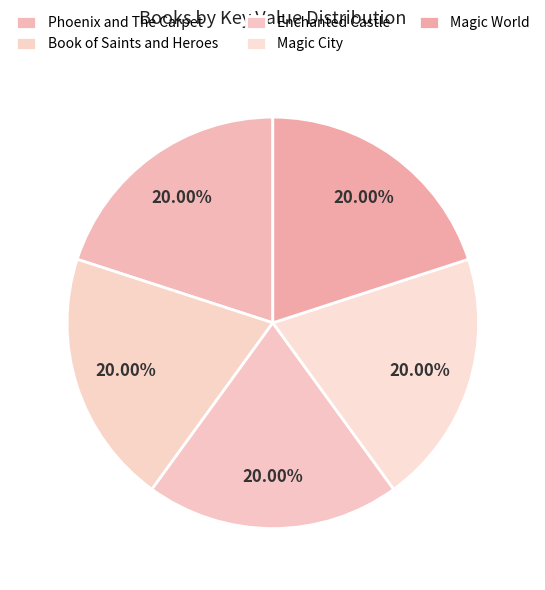

Is Magic World the majority of the pie?

No